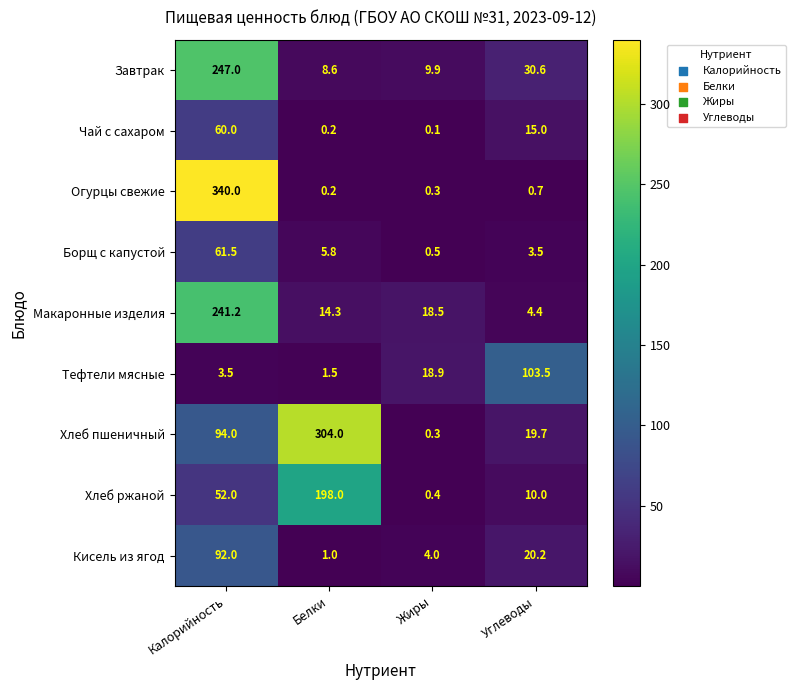

Rank the series at Углеводы from highest to lowest value.

Тефтели мясные, Завтрак, Кисель из ягод, Хлеб пшеничный, Чай с сахаром, Хлеб ржаной, Макаронные изделия, Борщ с капустой, Огурцы свежие